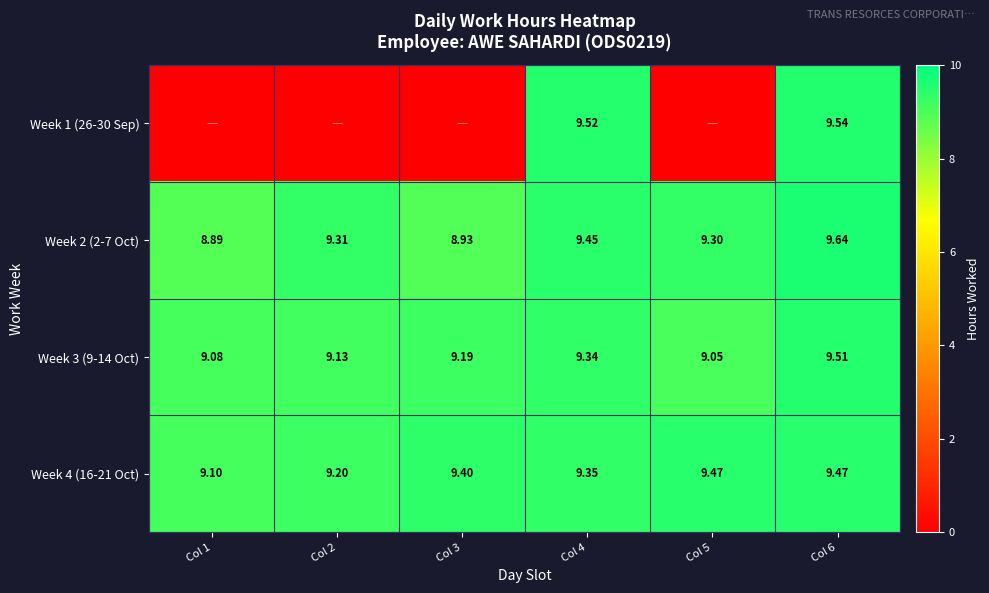

Between Col 2 and Col 1, which is larger?

Col 2